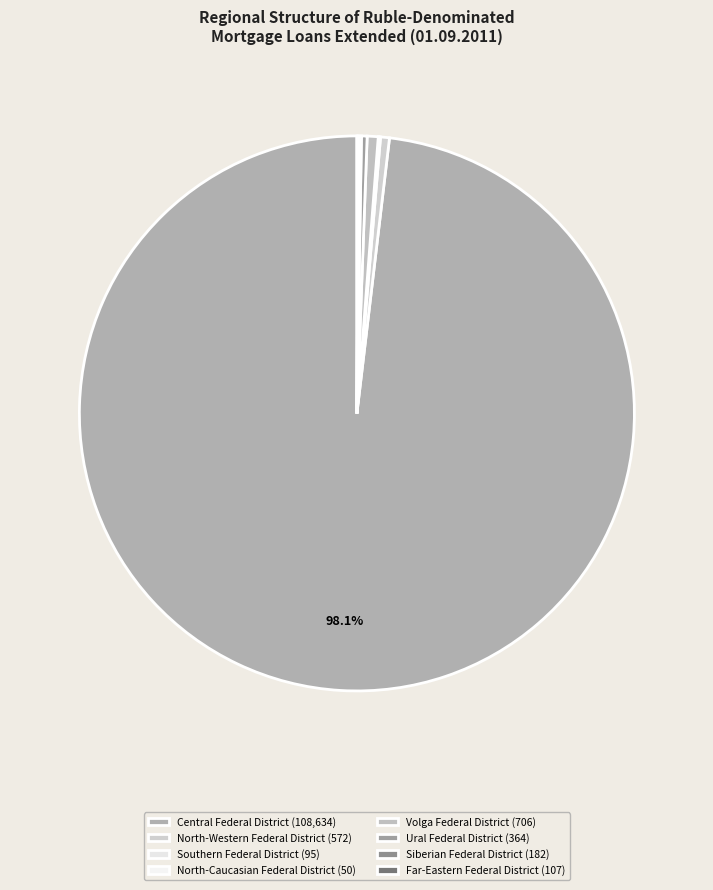

Combined, what portion of the pie is Volga Federal District and Far-Eastern Federal District?

0.7%